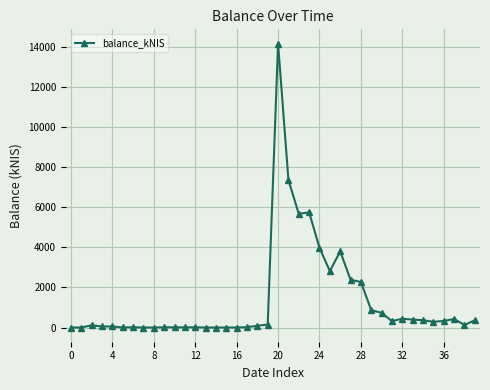

What is the sum of all values?

53414.3